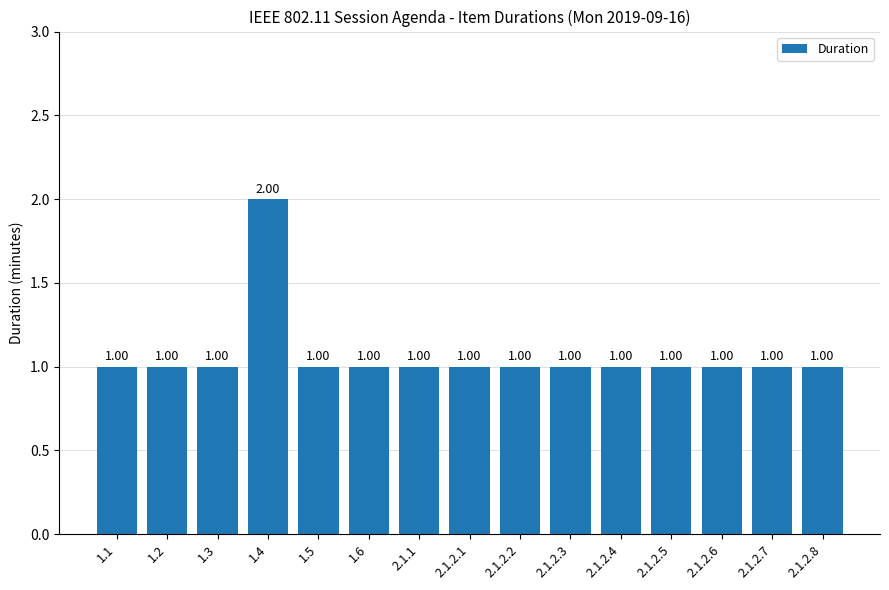

What is the value of the 2nd bar from the left?

1